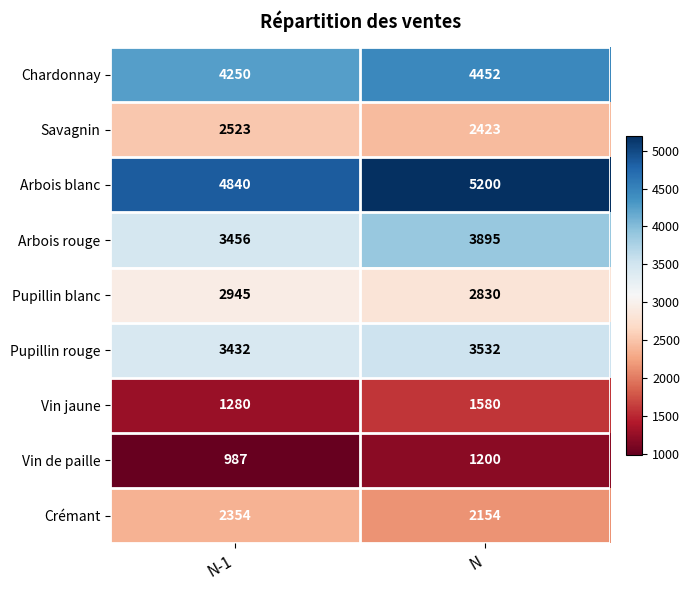

Where is Vin jaune nearest to the value 1430?

N-1